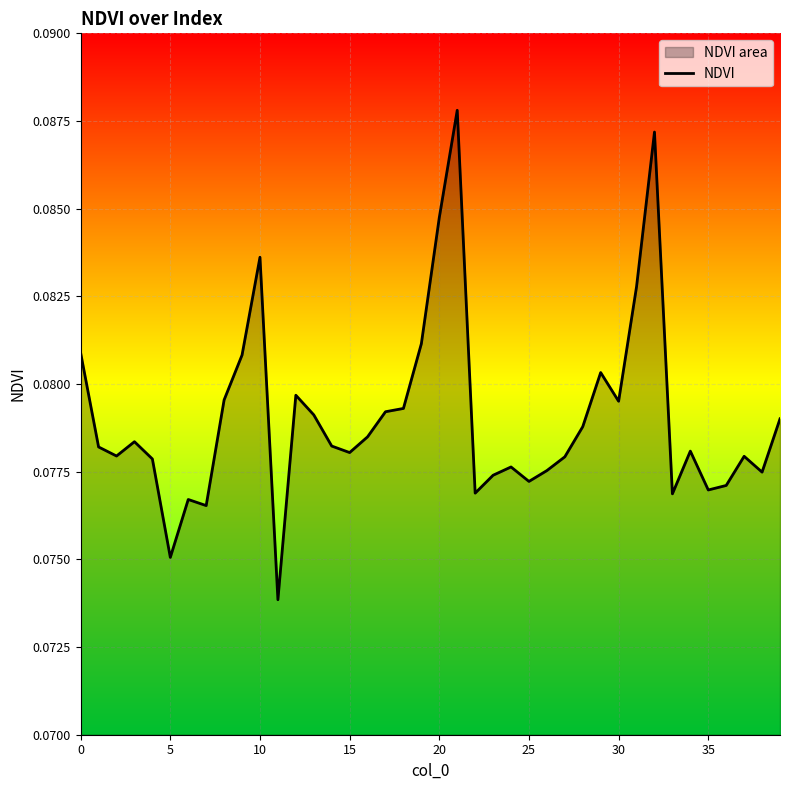

Is it true that the value at 34 is 0.1?

True